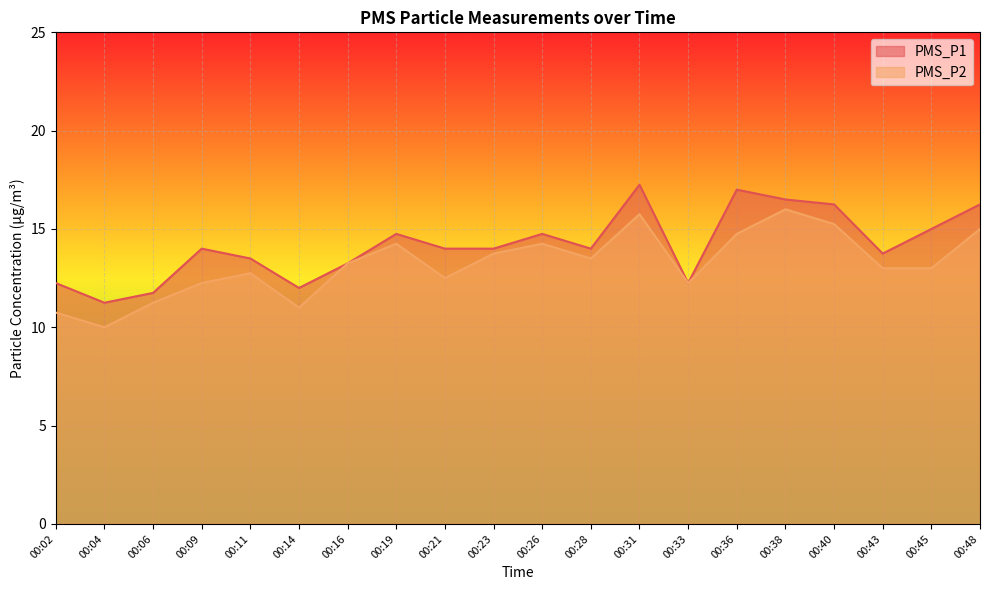

At which label is PMS_P1 closest to 14?

00:09